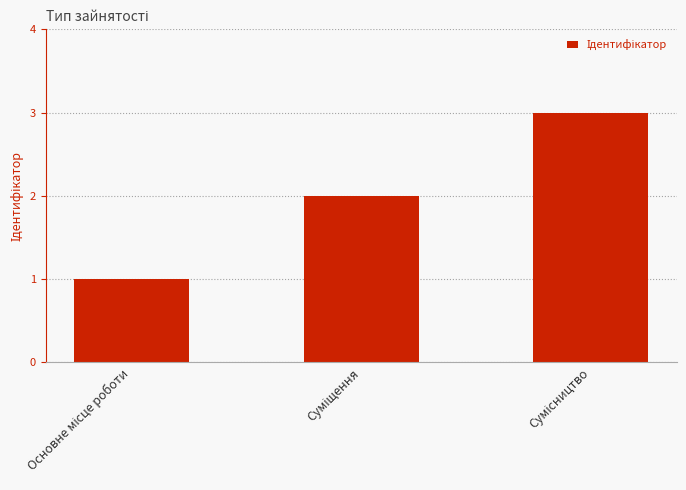

What is the maximum value shown in the chart?

3